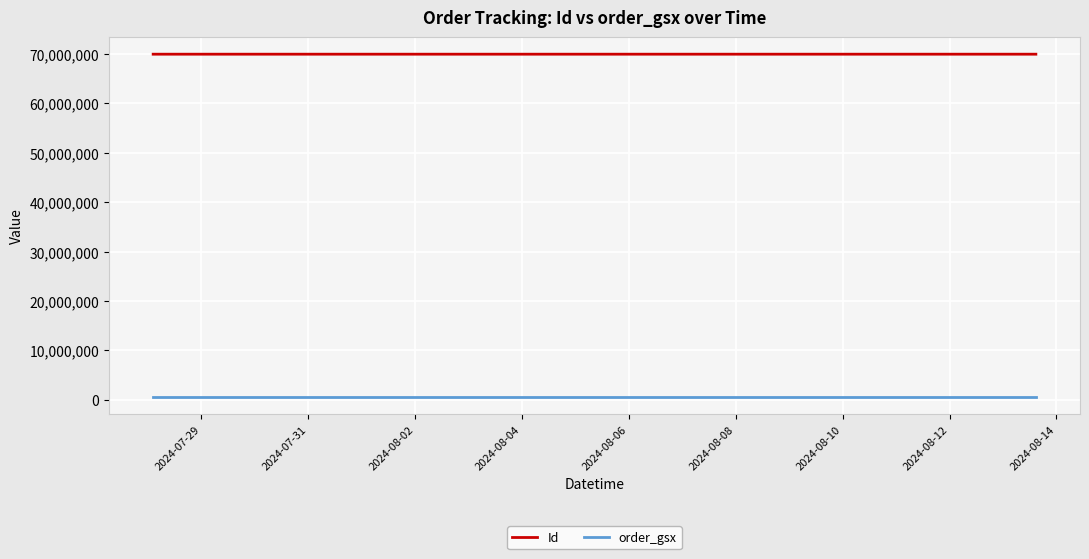

True or false: order_gsx and Id cross at least once.

False